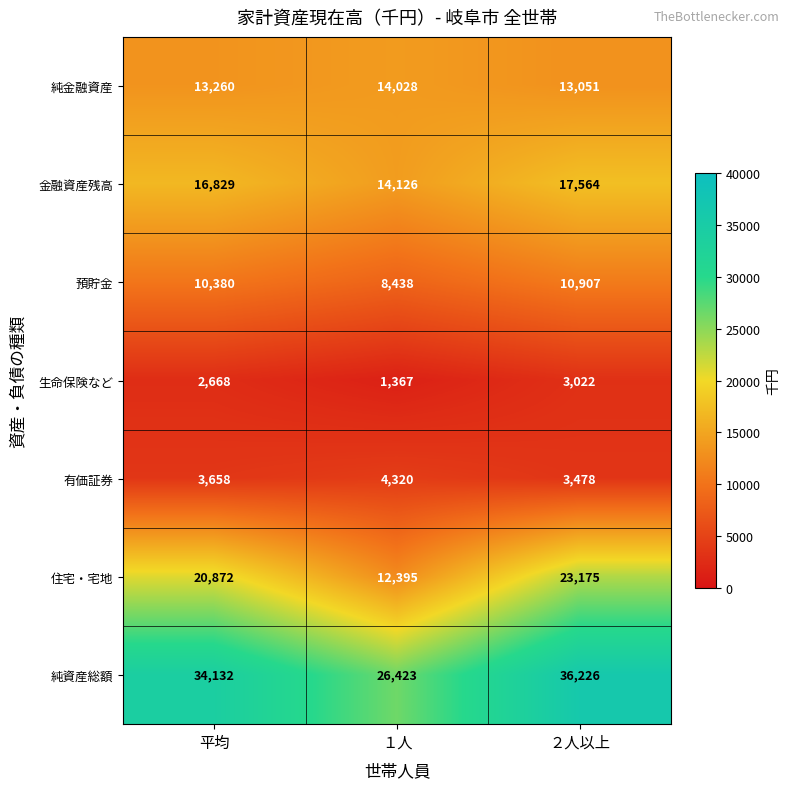

Rank the series at １人 from lowest to highest value.

生命保険など, 有価証券, 預貯金, 住宅・宅地, 純金融資産, 金融資産残高, 純資産総額